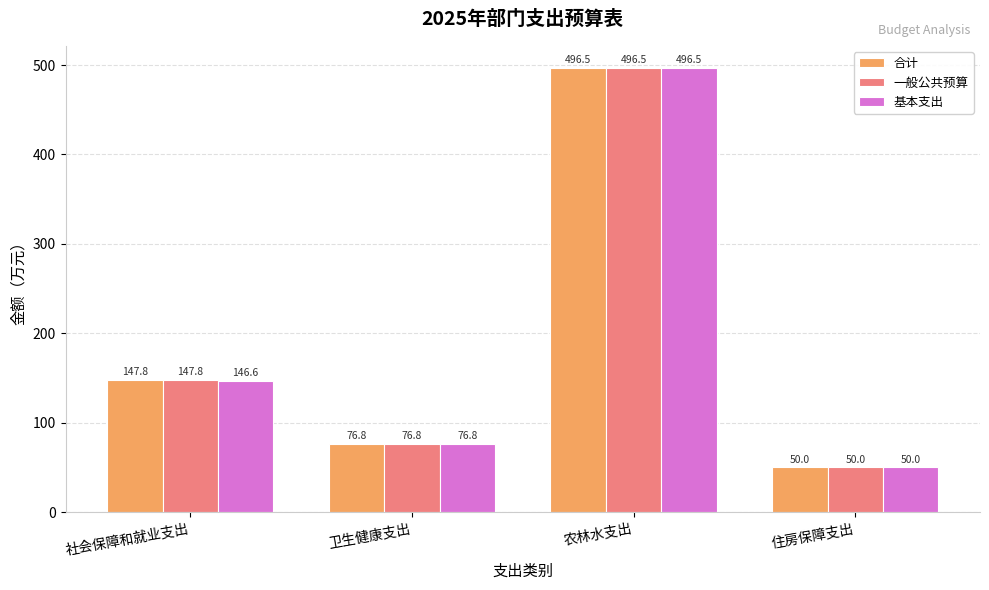

How many categories are shown in the chart?

4